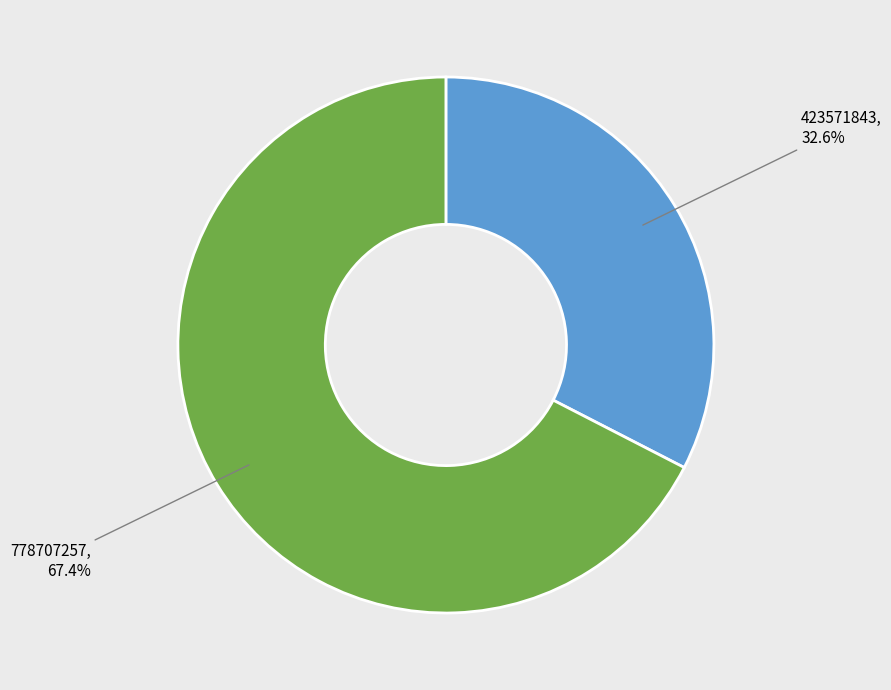

Is there a majority slice in this chart?

Yes